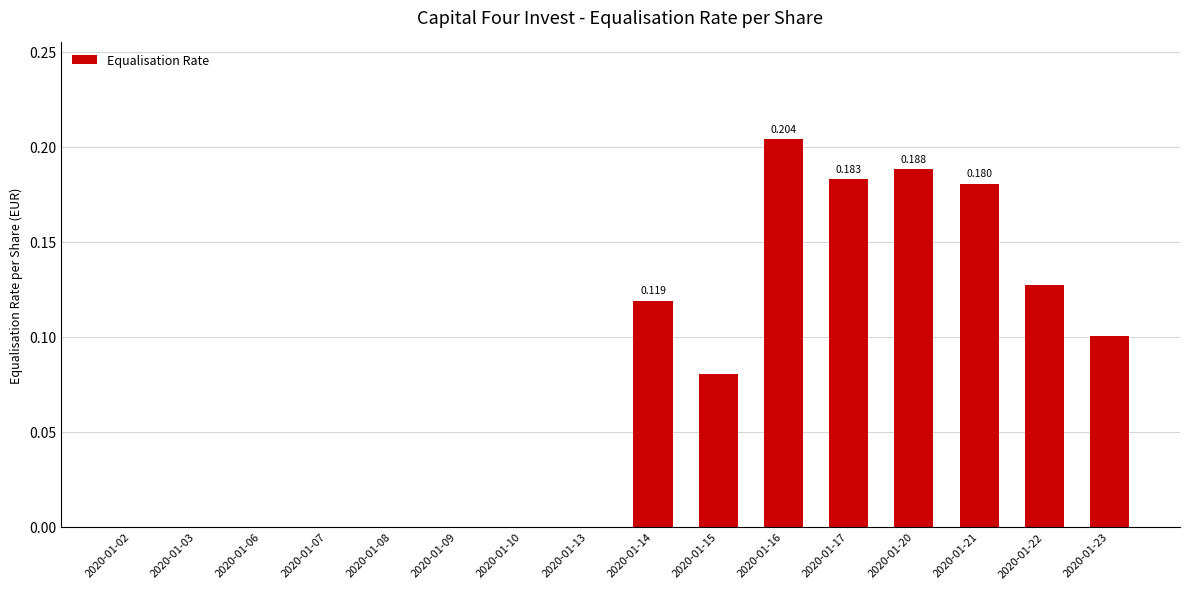

Does the chart contain stacked bars?

No